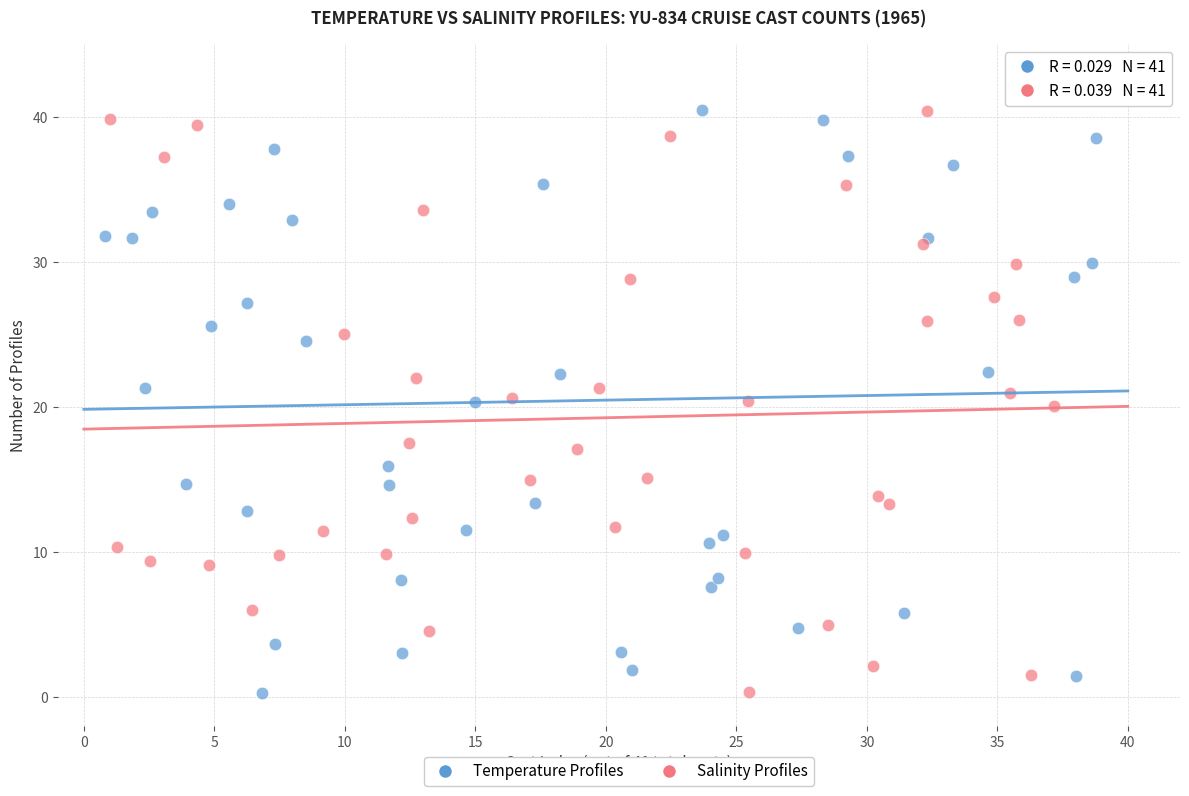

What are all the series names shown in the legend?

Temperature Profiles, Salinity Profiles